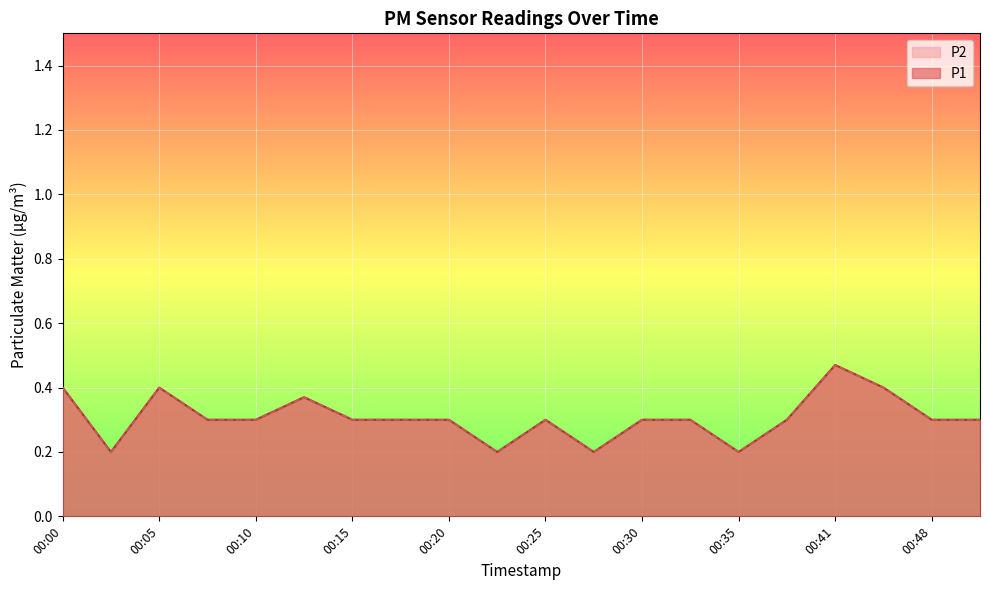

Where is the first local maximum for P1?

00:05